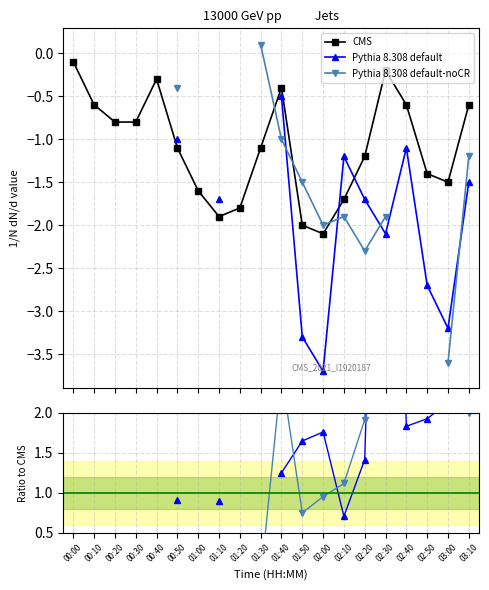

Count the number of data series in this chart.

3